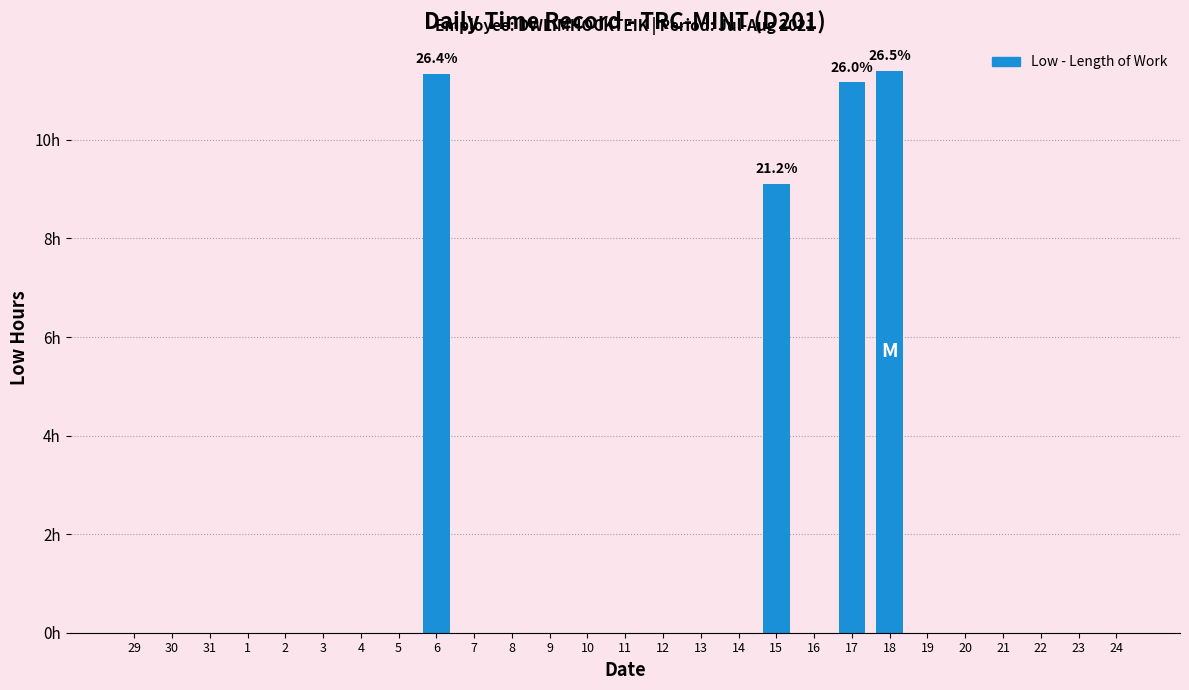

Are the bars horizontal?

No